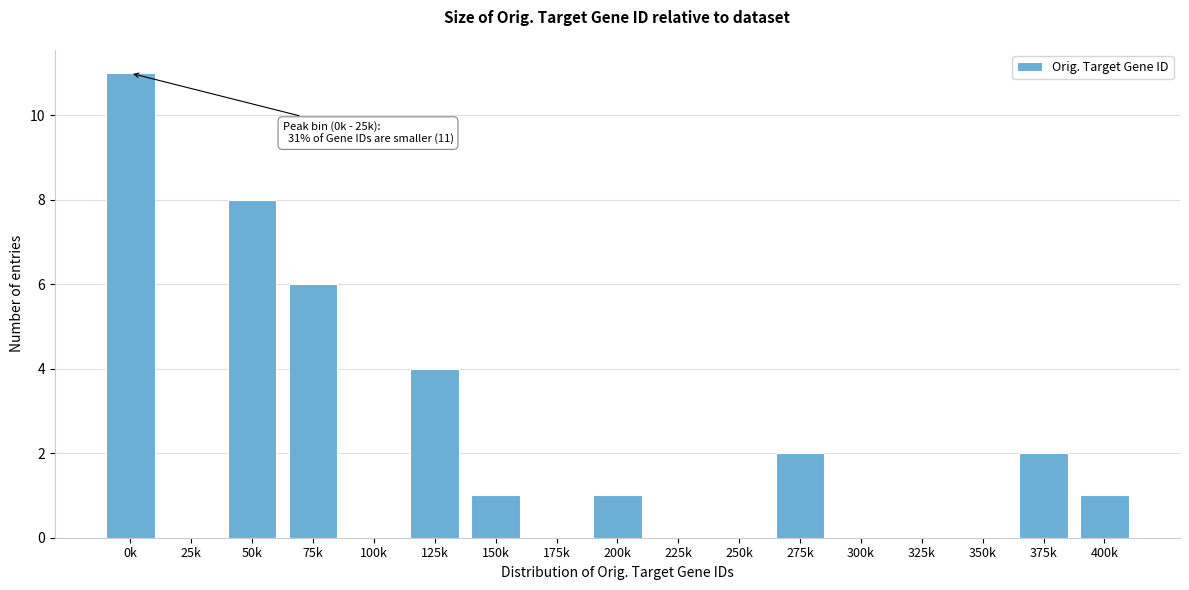

Reading left to right, transcribe all the data shown in this chart.

0k=11	25k=0	50k=8	75k=6	100k=0	125k=4	150k=1	175k=0	200k=1	225k=0	250k=0	275k=2	300k=0	325k=0	350k=0	375k=2	400k=1